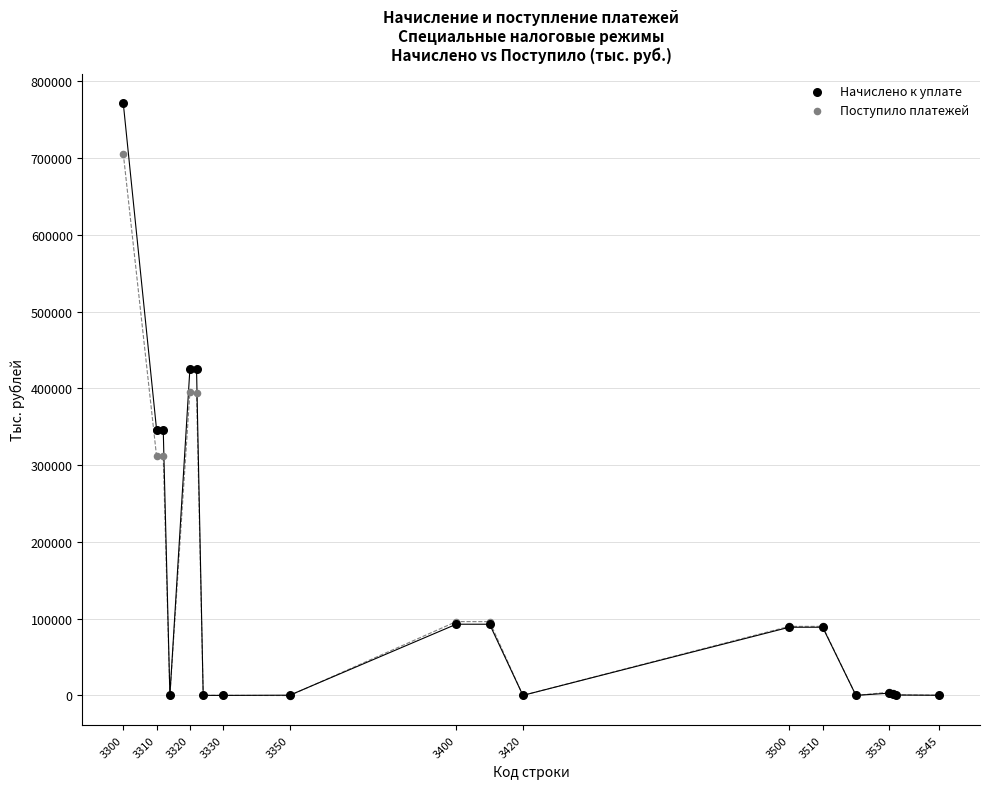

Which series contains the highest Y value?

Начислено к уплате